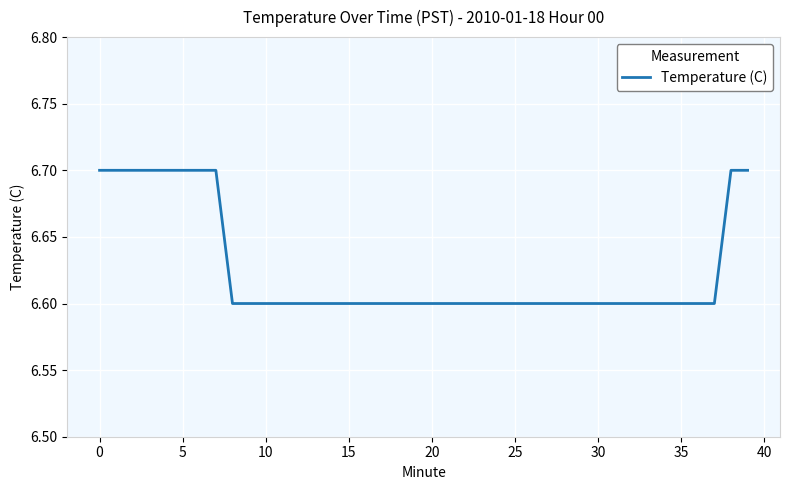

How many series are shown in this chart?

1